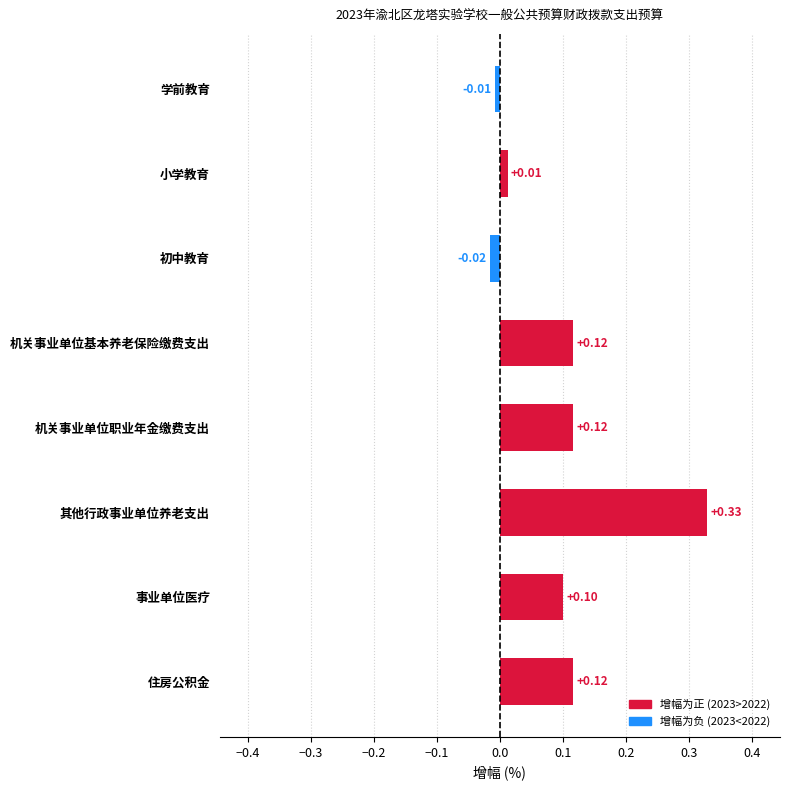

What is the change in value from 事业单位医疗 to 其他行政事业单位养老支出?

+0.2